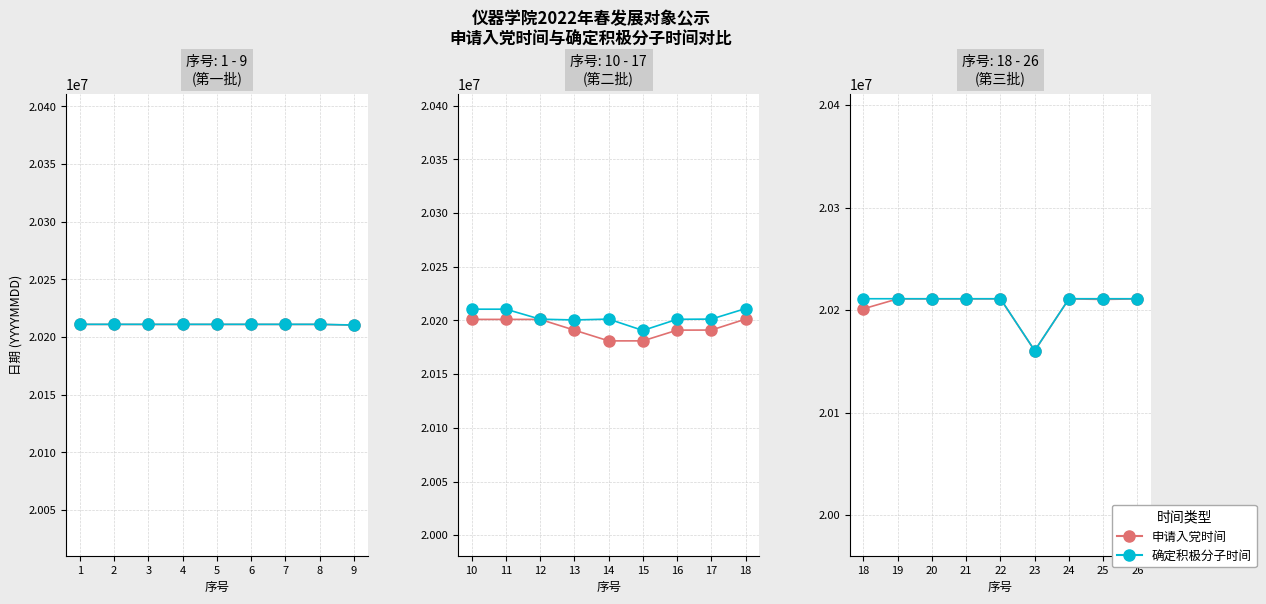

How many interior local valleys does the 申请入党时间 series have?

2